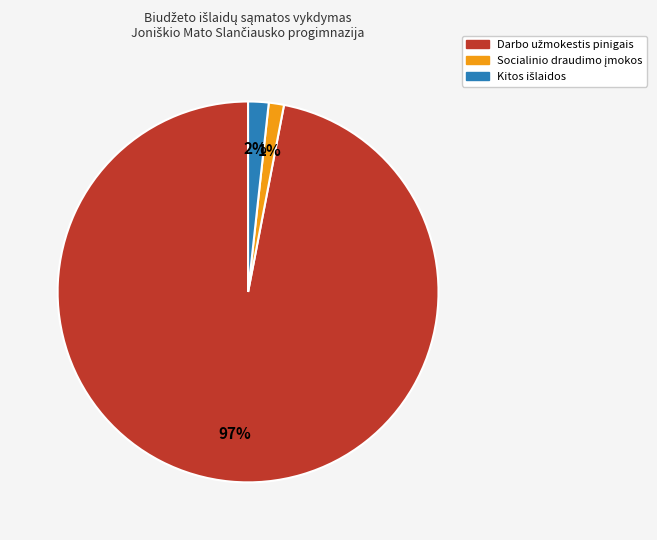

Is there a majority slice in this chart?

Yes